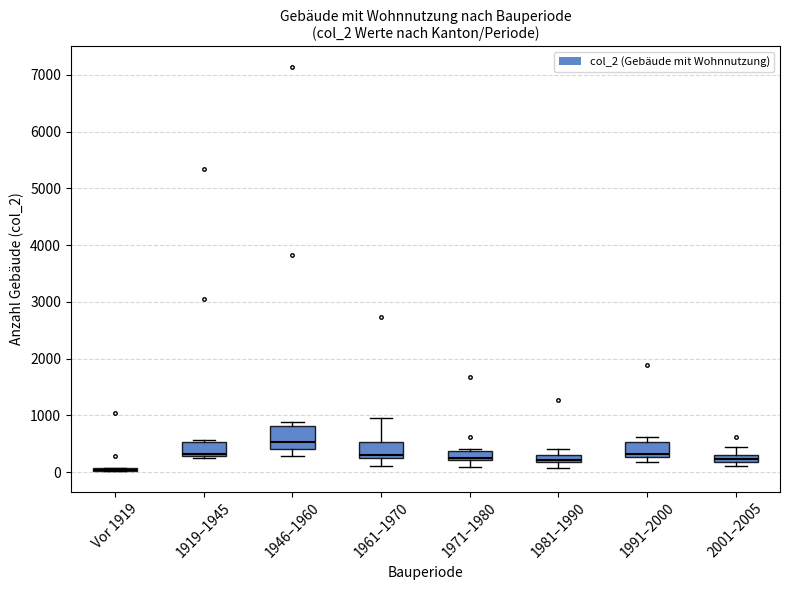

Comparing the boxes themselves (not the whiskers), which one is the tallest?

1946–1960